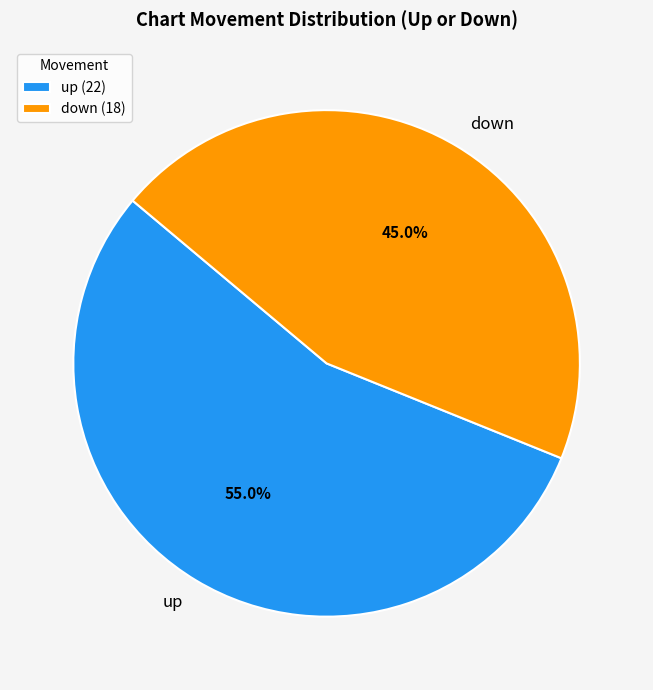

How many segments does this pie chart have?

2